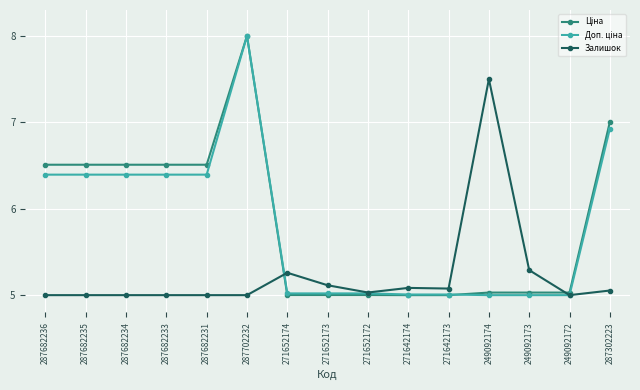

What is the difference between the highest and lowest values at 287702232?

3.0